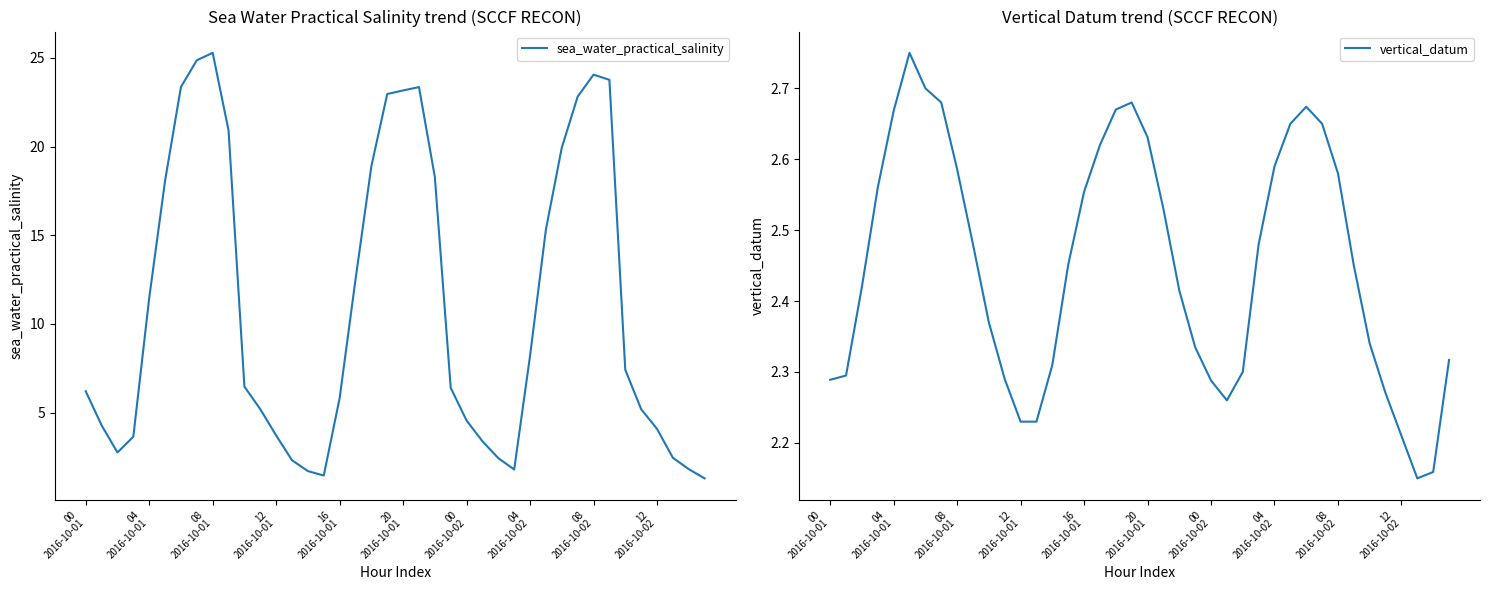

What are all the series names shown in the legend?

sea_water_practical_salinity, vertical_datum